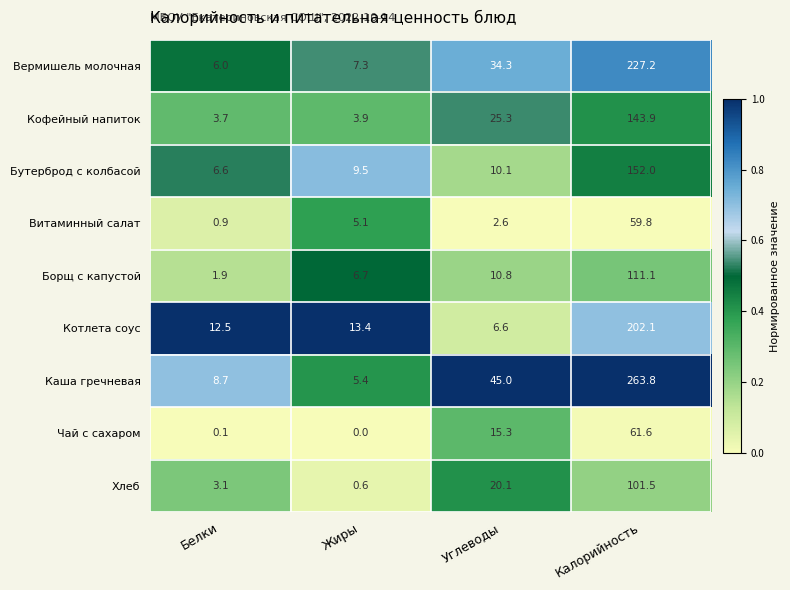

True or false: Хлеб has a value of 182.4 at Калорийность.

False